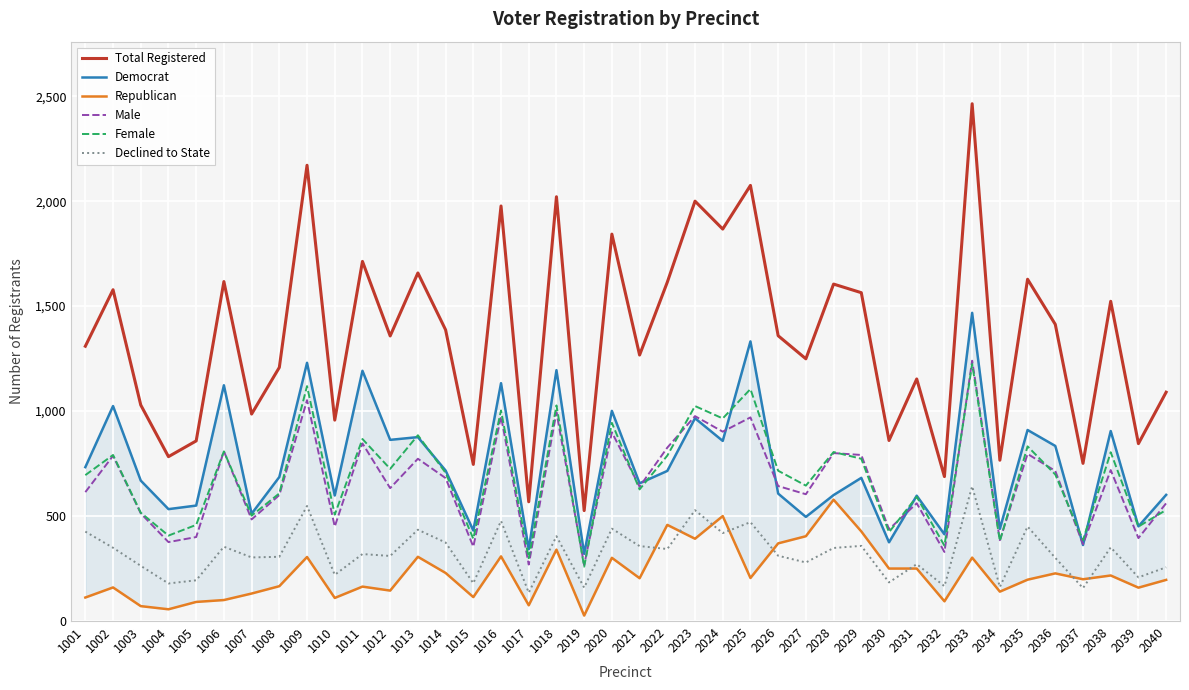

At which label does Female reach its minimum?

2019